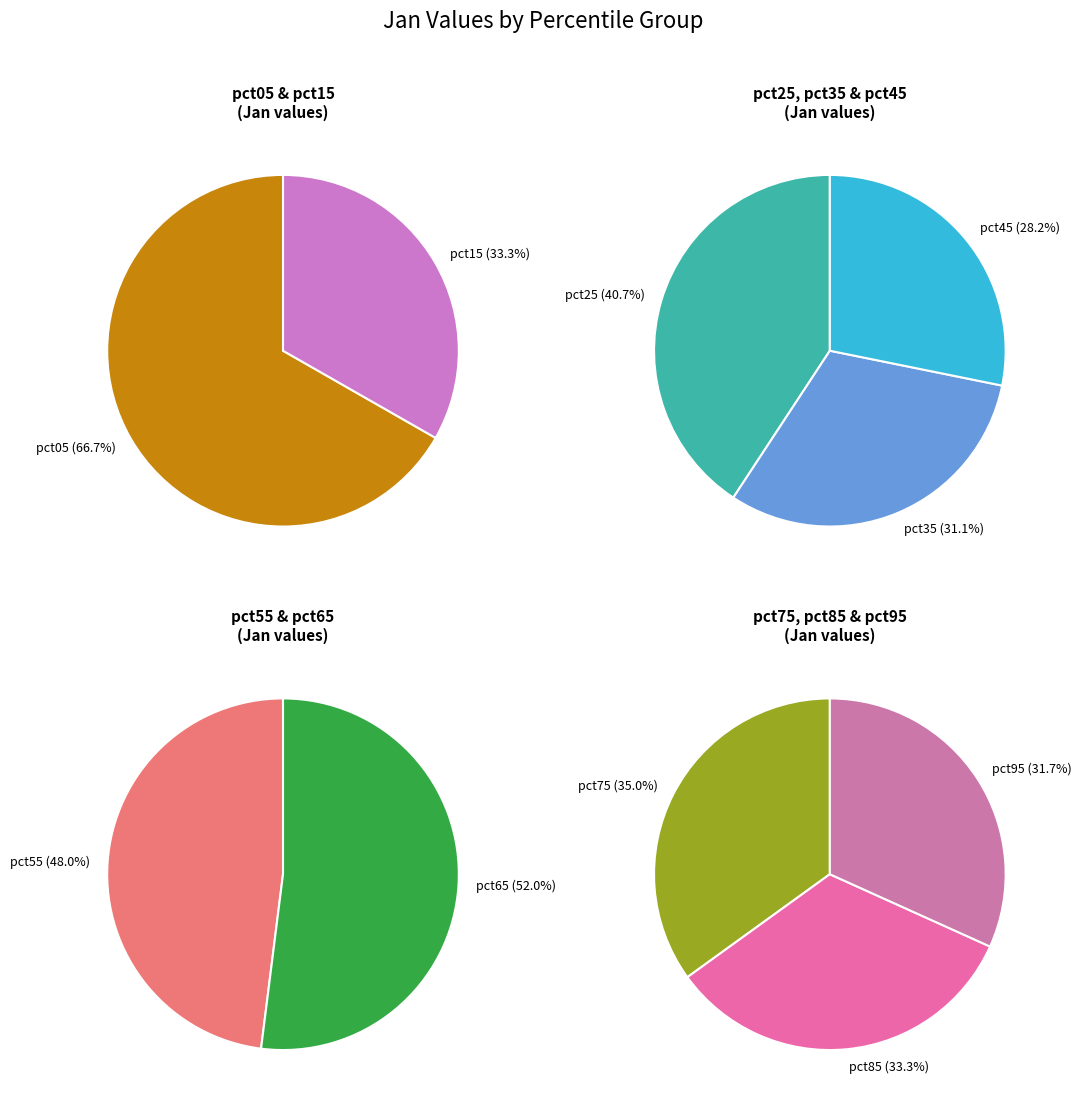

Count the number of slices in the pie.

10